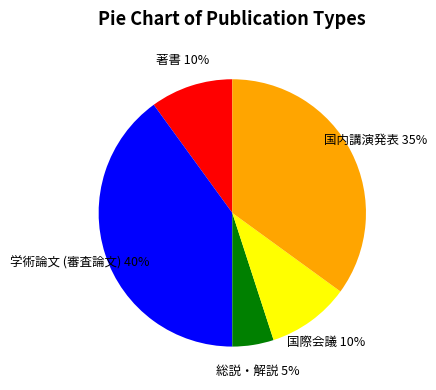

To the nearest percent, what portion does 国際会議 represent?

10%